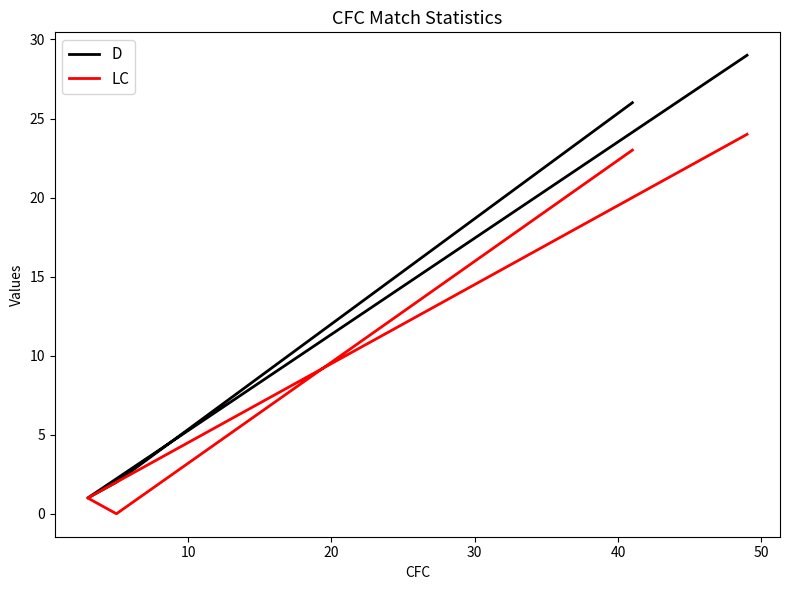

Reading right to left, transcribe all the data shown in this chart.

D: 29	1	2	26
LC: 24	1	0	23